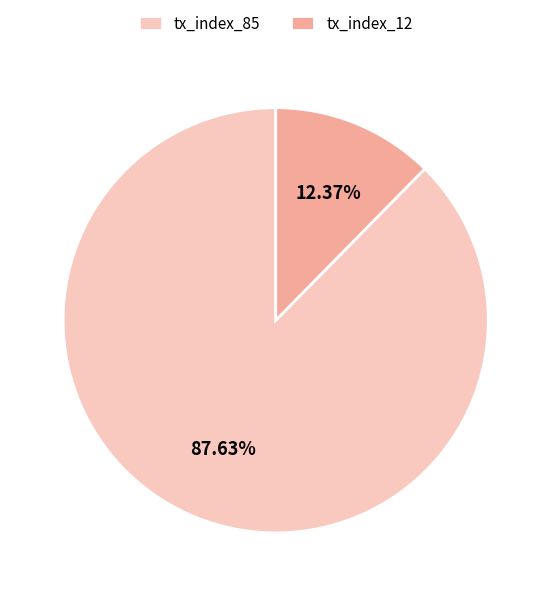

Is it true that tx_index_12 is 23% of the pie?

False